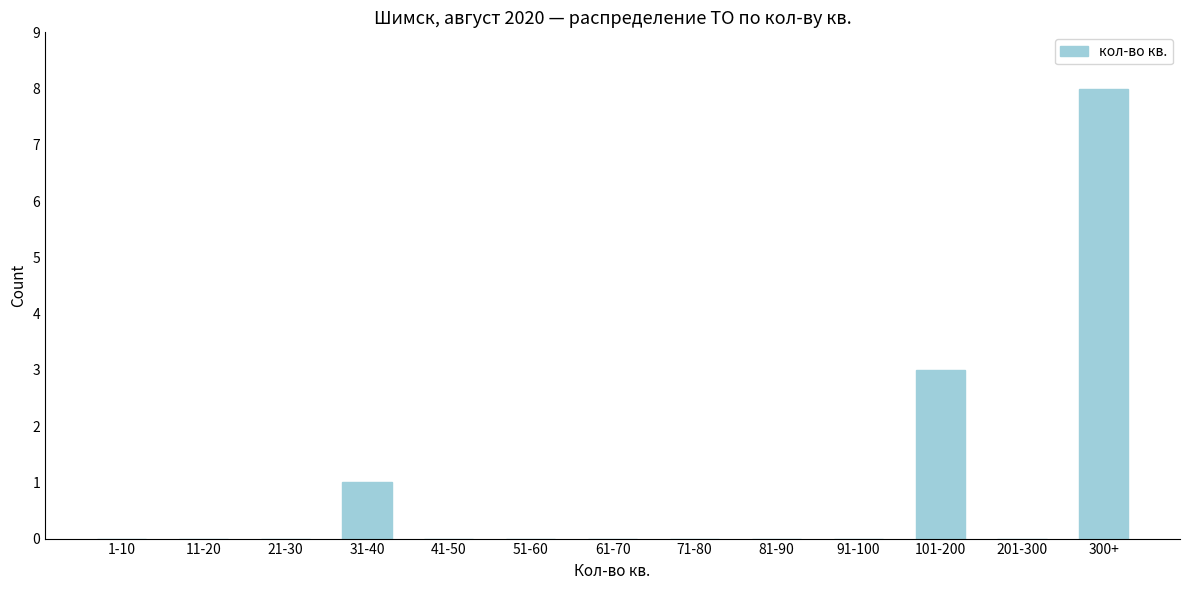

Reading left to right, what are all the values shown in this chart?

1-10=0	11-20=0	21-30=0	31-40=1	41-50=0	51-60=0	61-70=0	71-80=0	81-90=0	91-100=0	101-200=3	201-300=0	300+=8